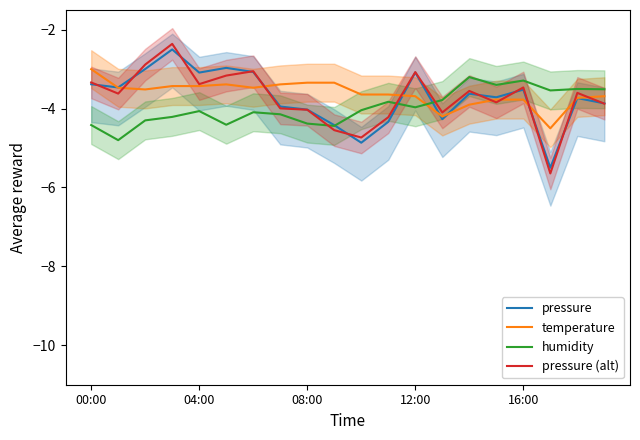

Is it true that humidity equals -4.0 at 10?

True